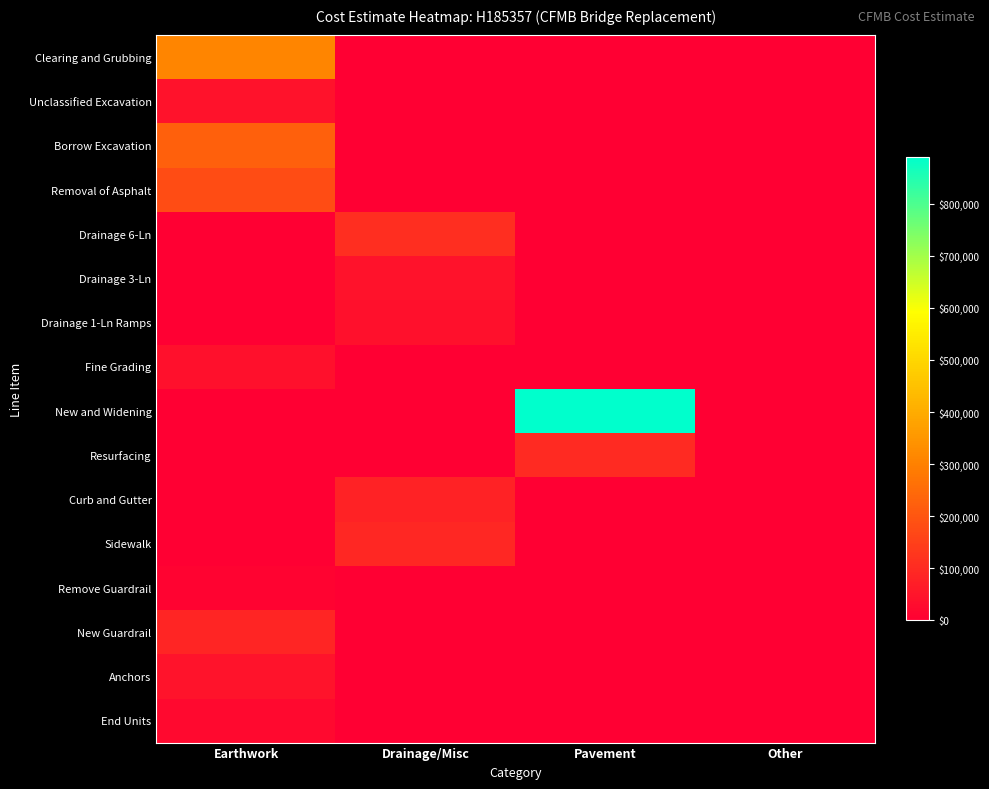

Which has a higher value, Pavement or Drainage/Misc?

Pavement